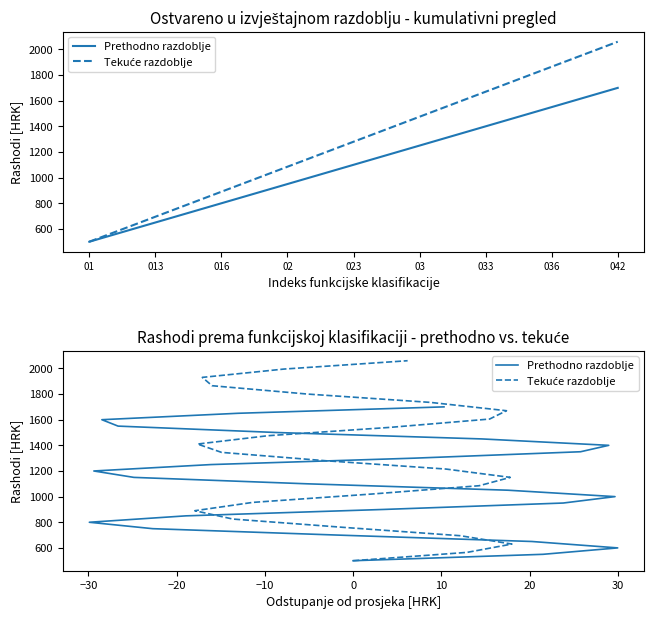

How many lines are shown in the chart?

2